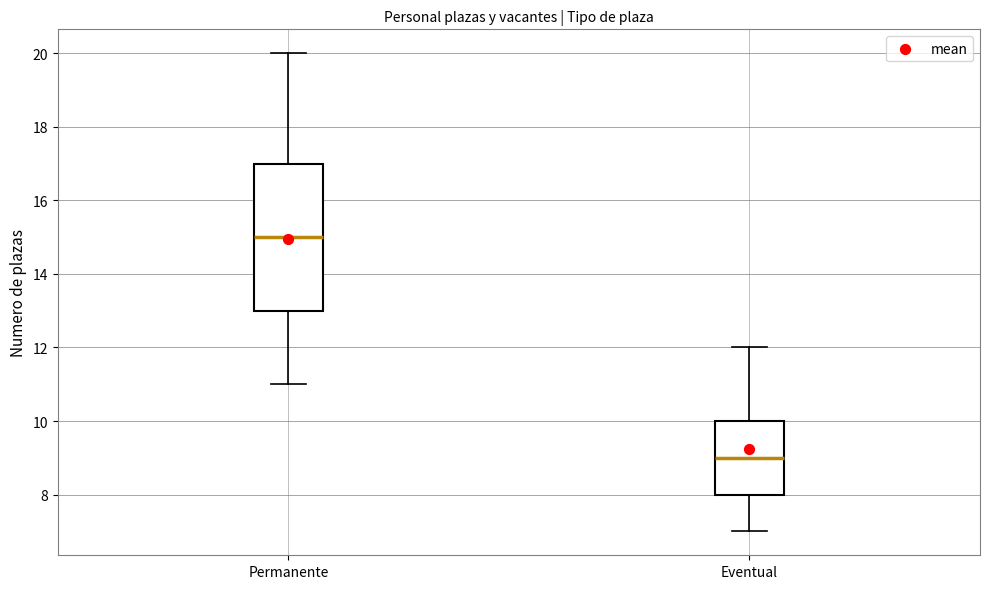

Comparing the boxes themselves (not the whiskers), which one is the tallest?

Permanente